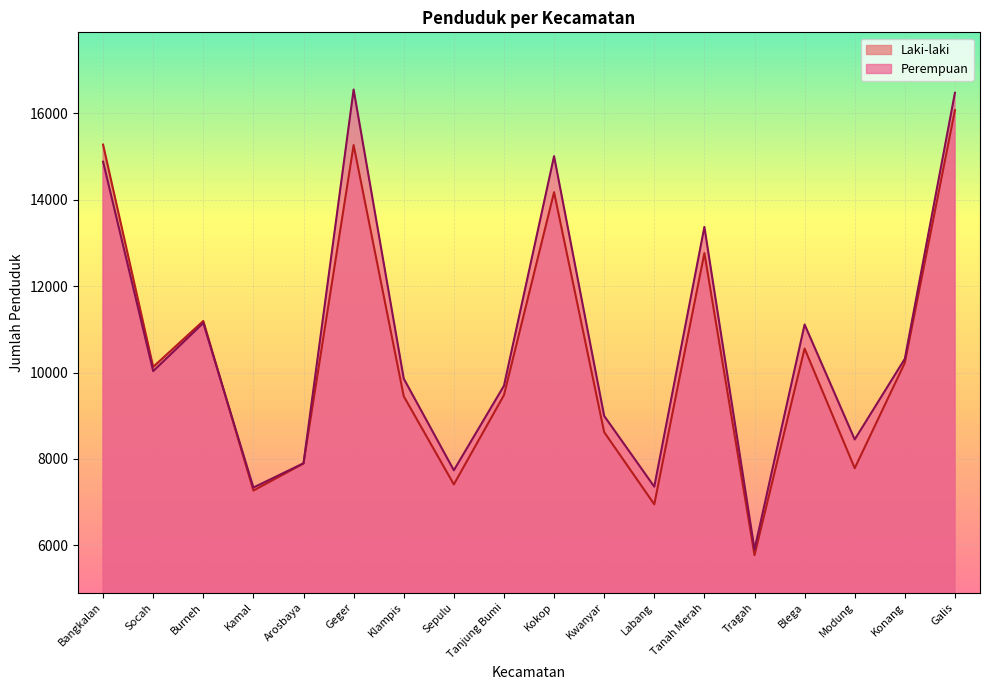

Count the number of data series in this chart.

2